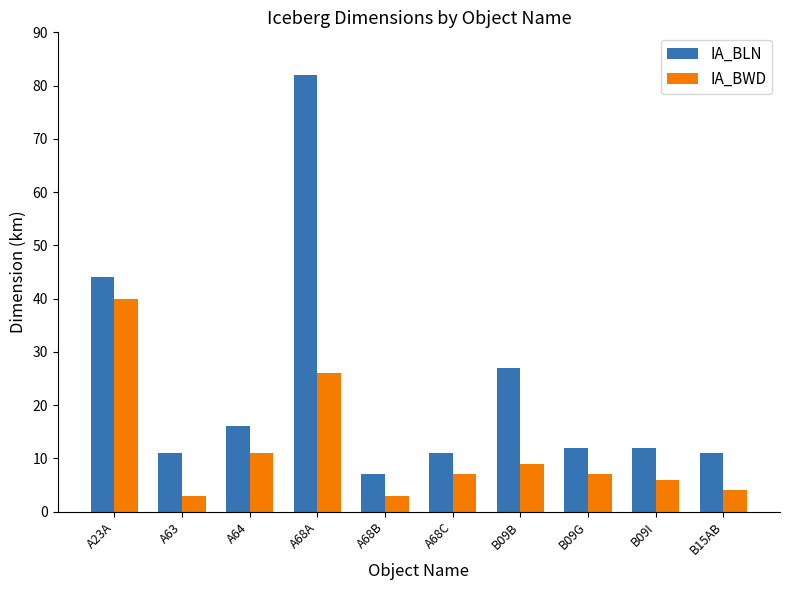

What is the sum of all IA_BWD values?

116